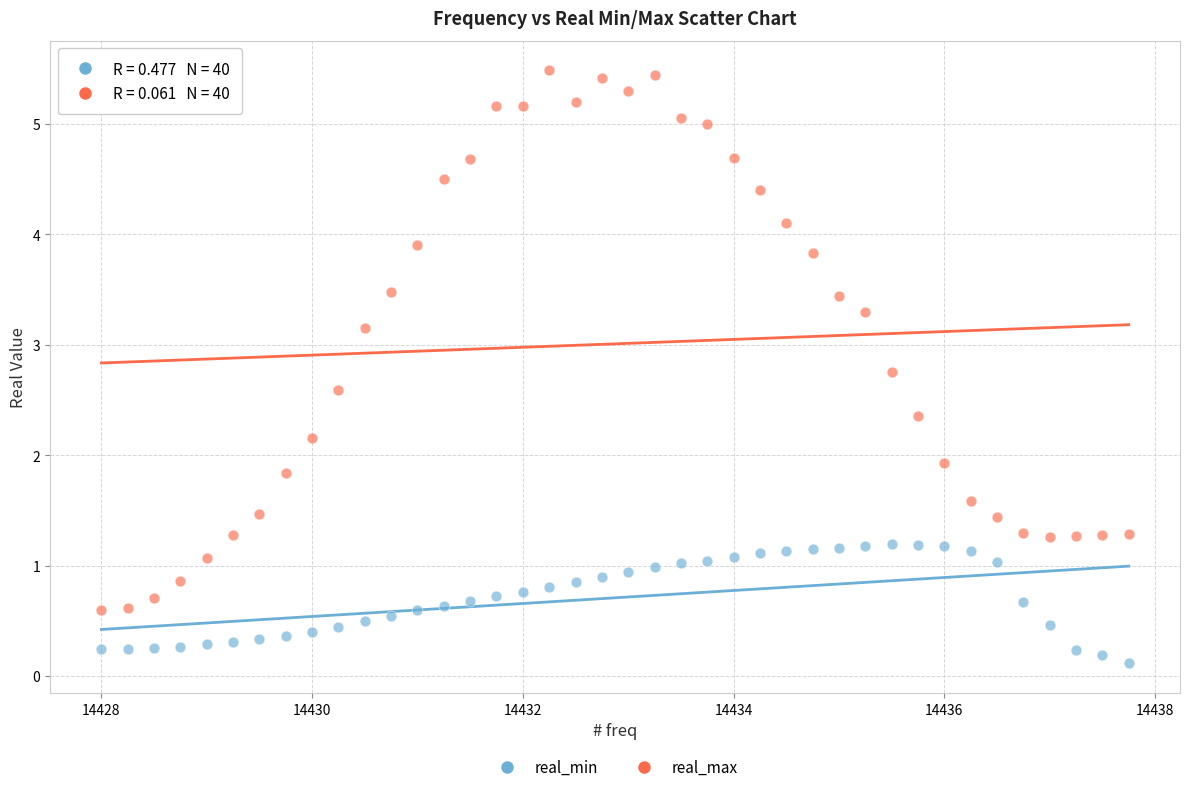

What are all the series names shown in the legend?

real_min, real_max